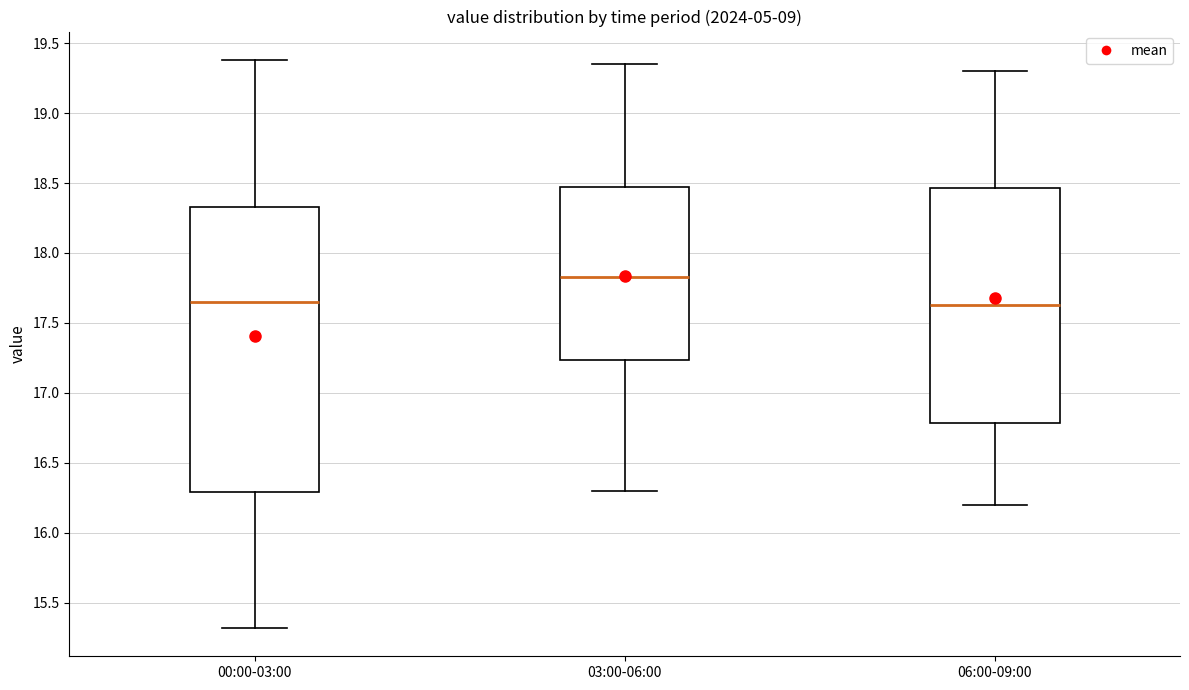

Where is the upper edge of the box for 06:00-09:00 on the y-axis? The values are not printed on the chart, so give them approximately, as read against the axis.

18.45